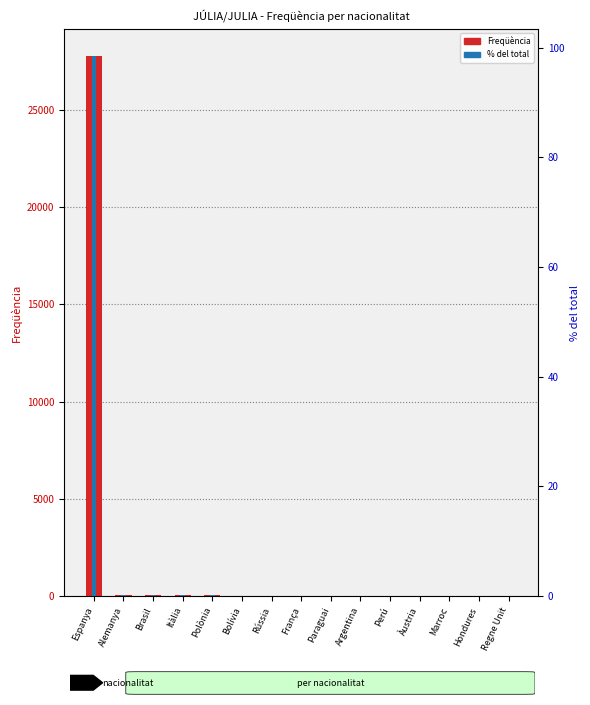

Is the value of % del total at Àustria greater than the value of Freqüència at Perú?

No